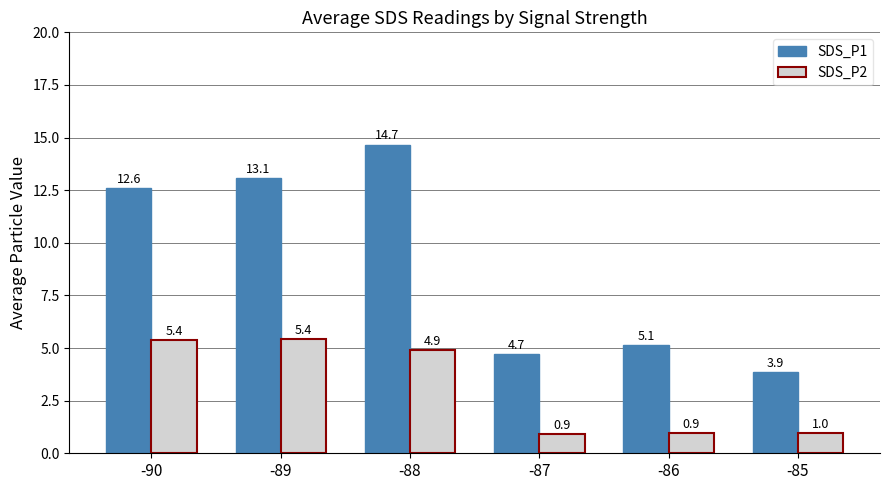

The SDS_P1 series shows 25.1 at -88. True or false?

False